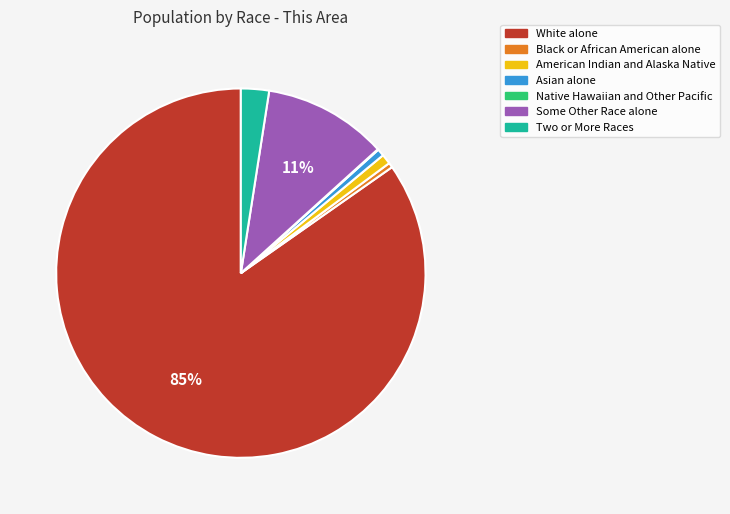

To the nearest percent, what is the average slice percentage?

14%